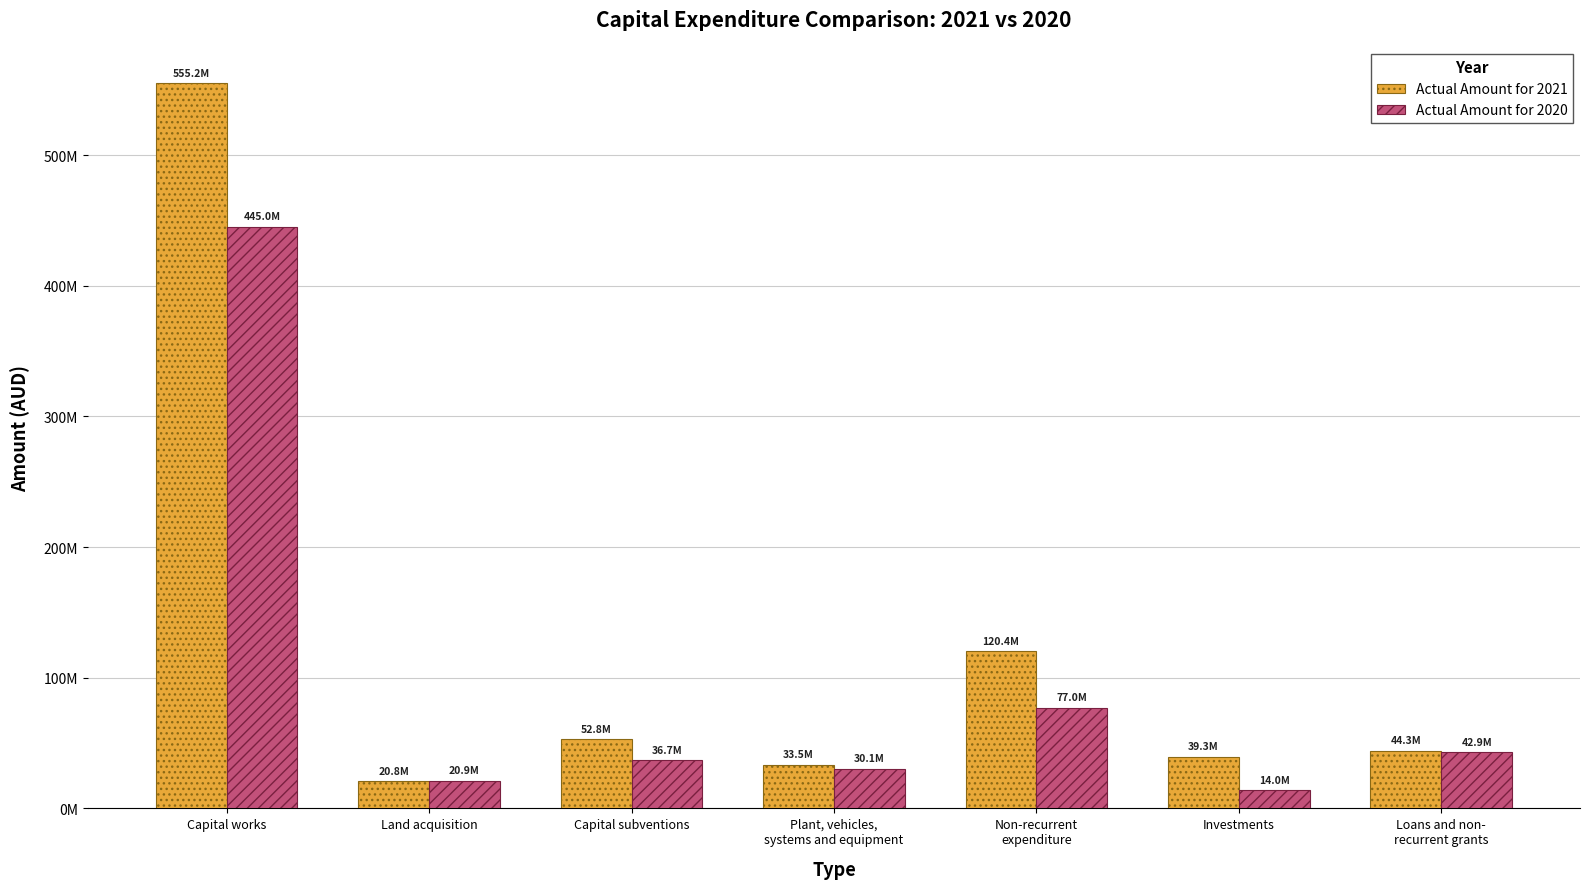

Are the bars horizontal?

No